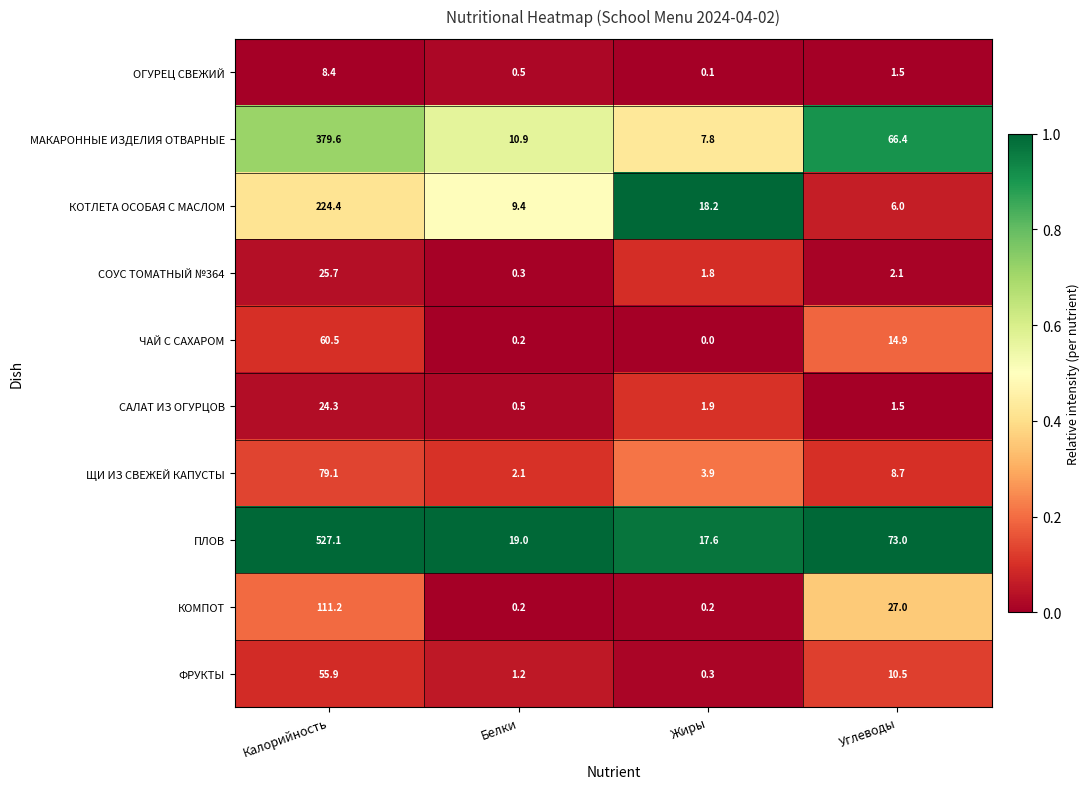

The СОУС ТОМАТНЫЙ №364 series shows 16.6 at Калорийность. True or false?

False